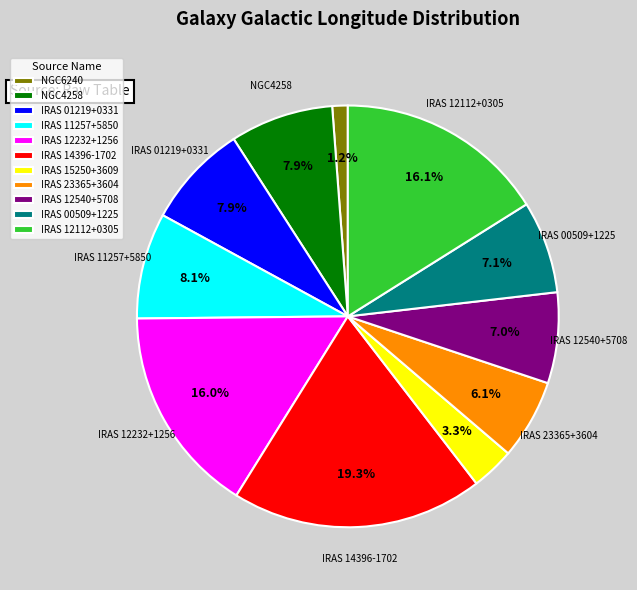

Which category has the smallest portion of the pie?

NGC6240